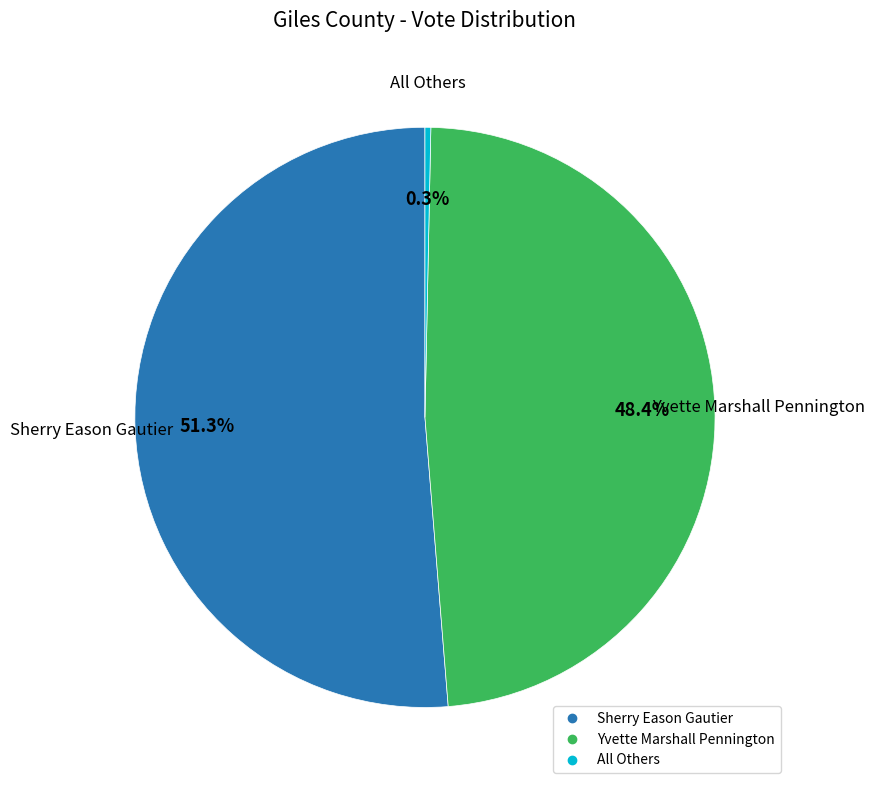

Which has a higher value, Sherry Eason Gautier or All Others?

Sherry Eason Gautier